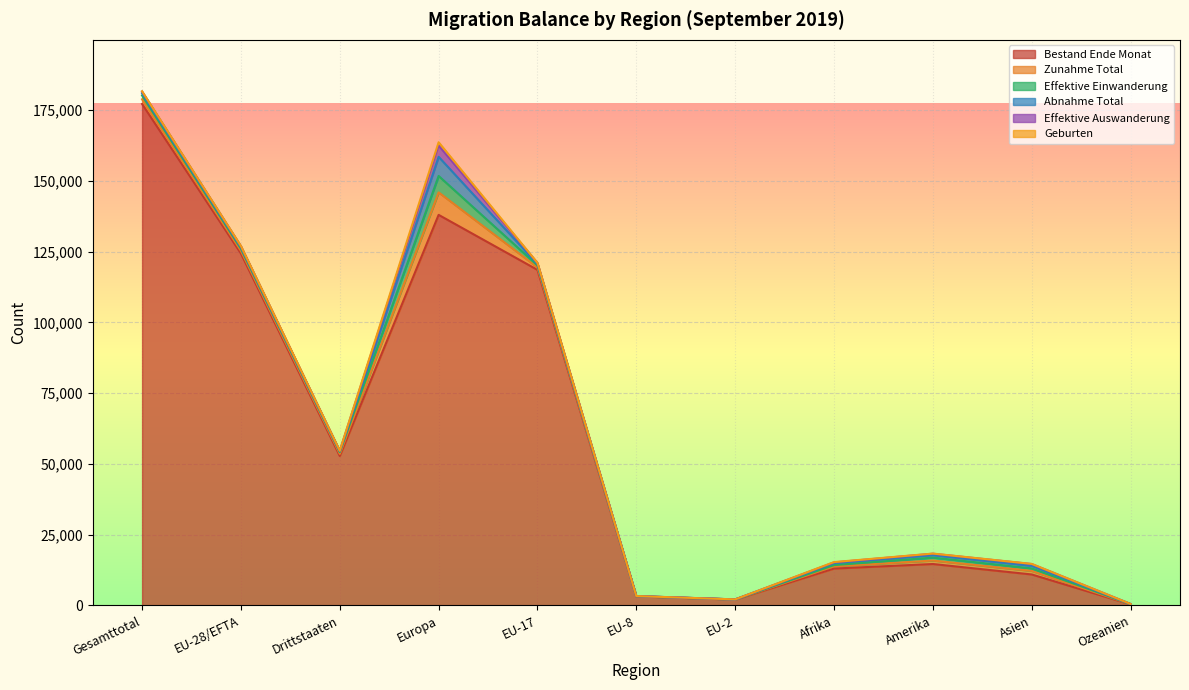

True or false: Effektive Einwanderung has a value of 866 at Asien.

True